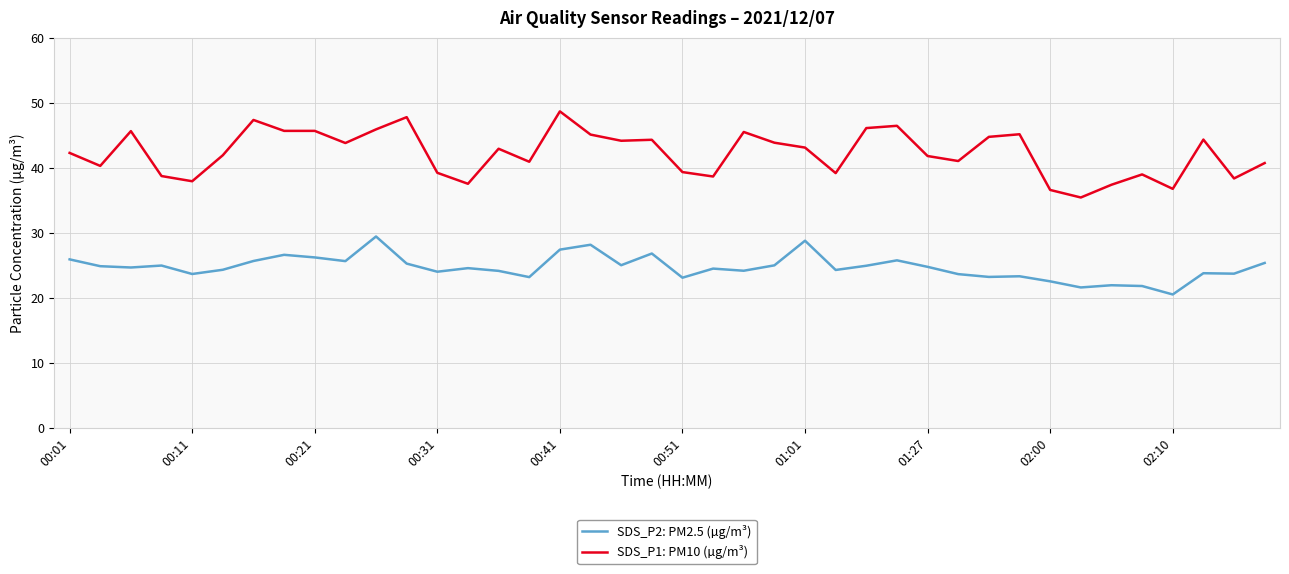

List the series in order of their overall mean, lowest first.

SDS_P2: PM2.5 (µg/m³), SDS_P1: PM10 (µg/m³)